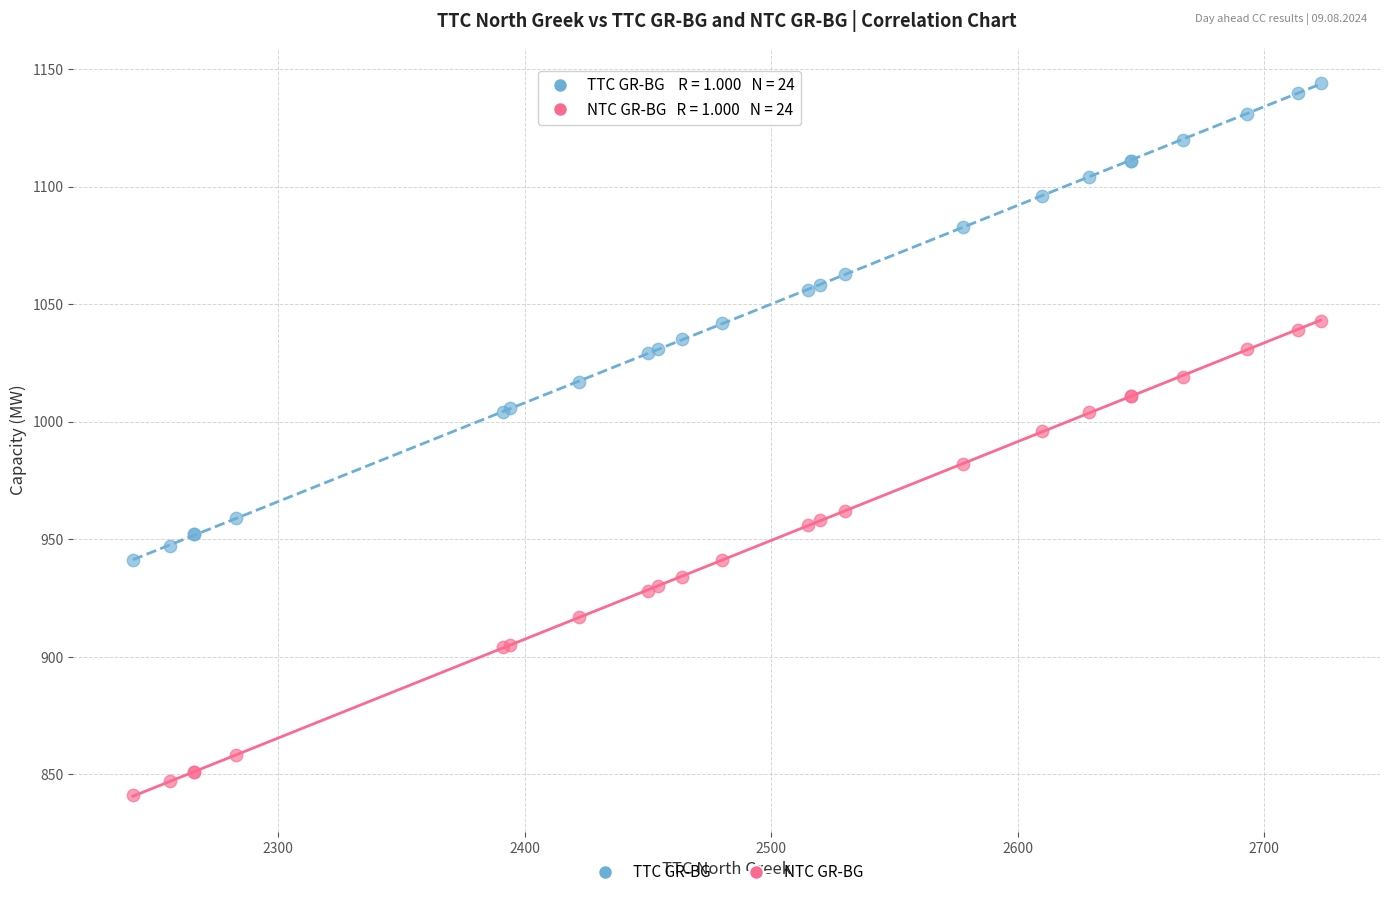

Which series has the largest Y range (max minus min)?

TTC GR-BG